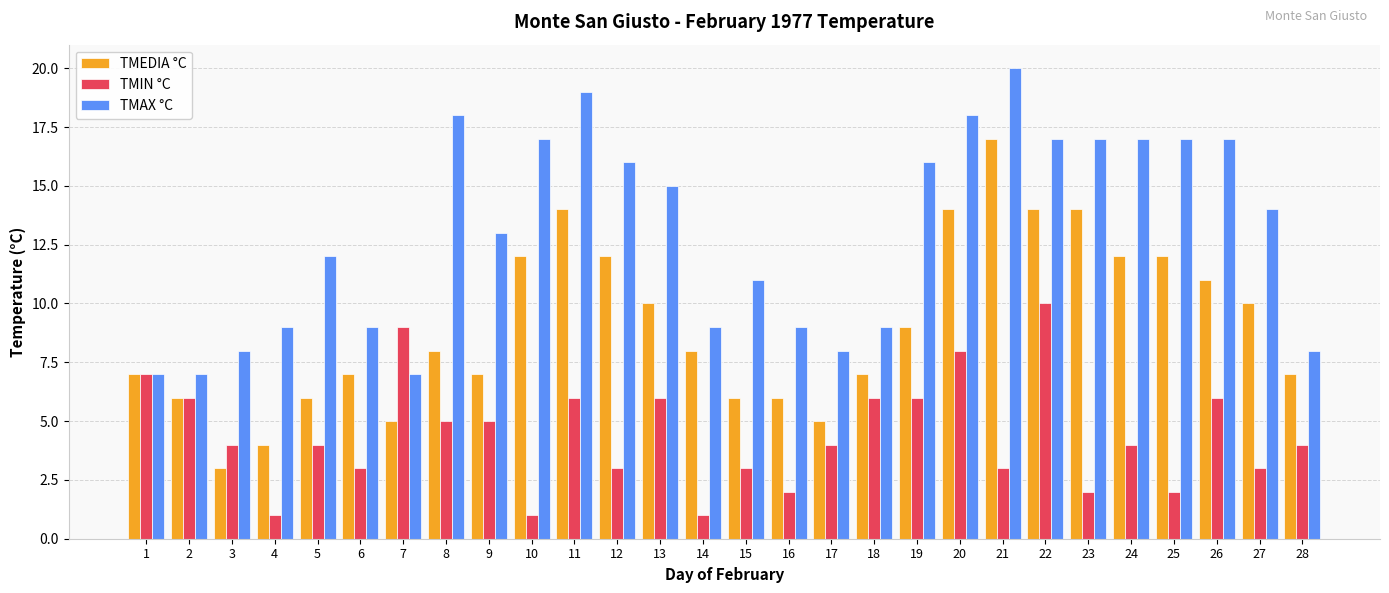

What are all the series names shown in the legend?

TMEDIA °C, TMIN °C, TMAX °C